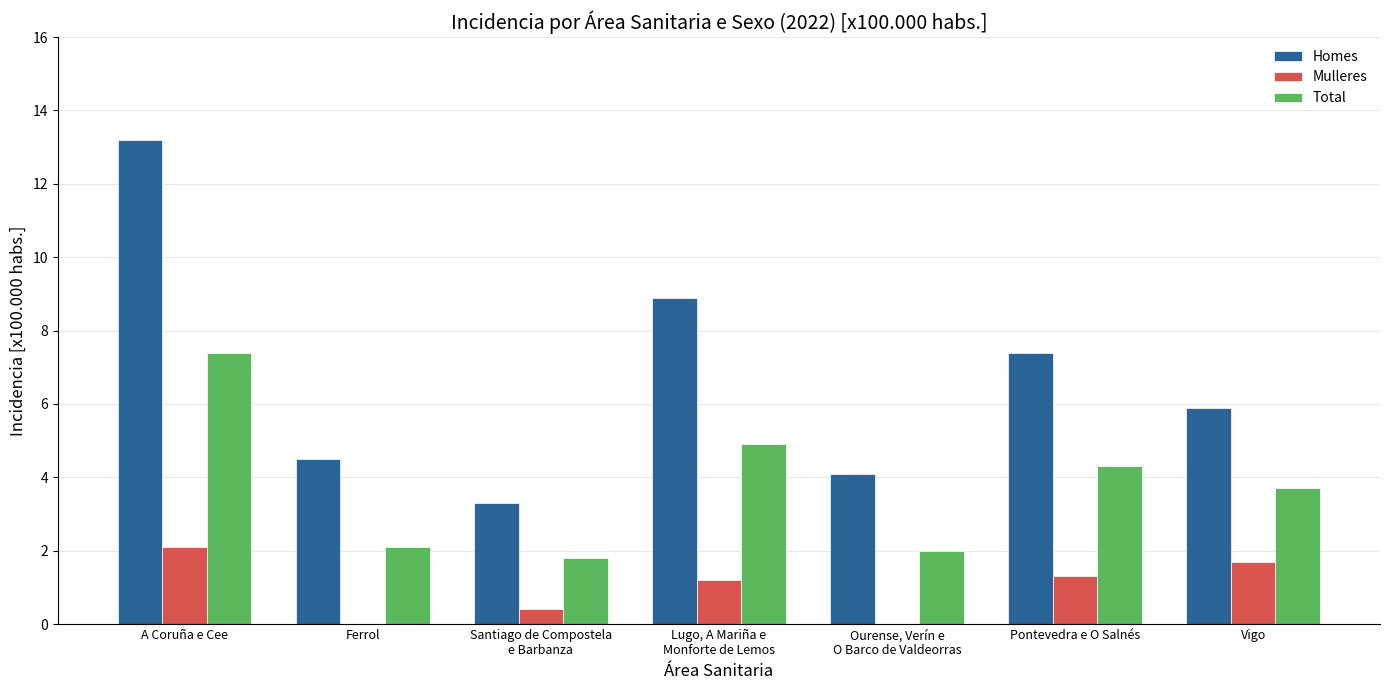

What is the greatest value displayed?

13.2